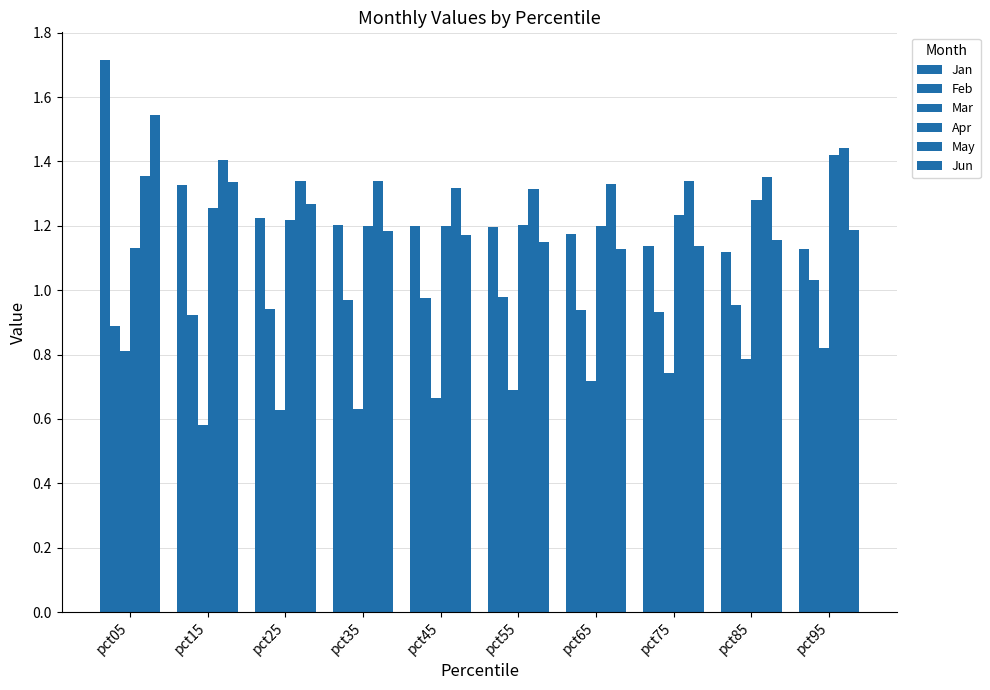

How many bars are there in each group?

6